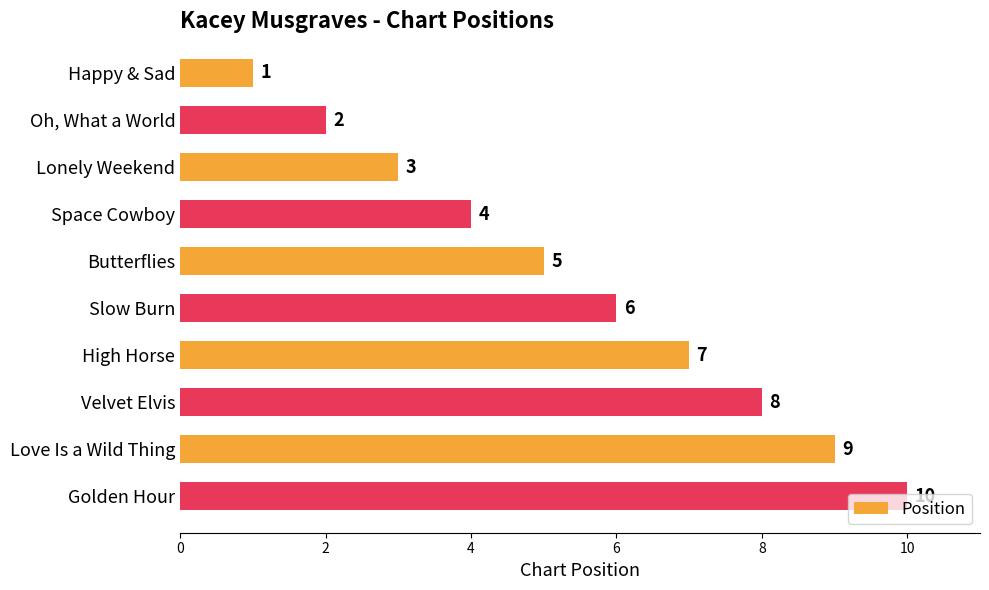

What is the difference between the values at High Horse and Lonely Weekend?

4